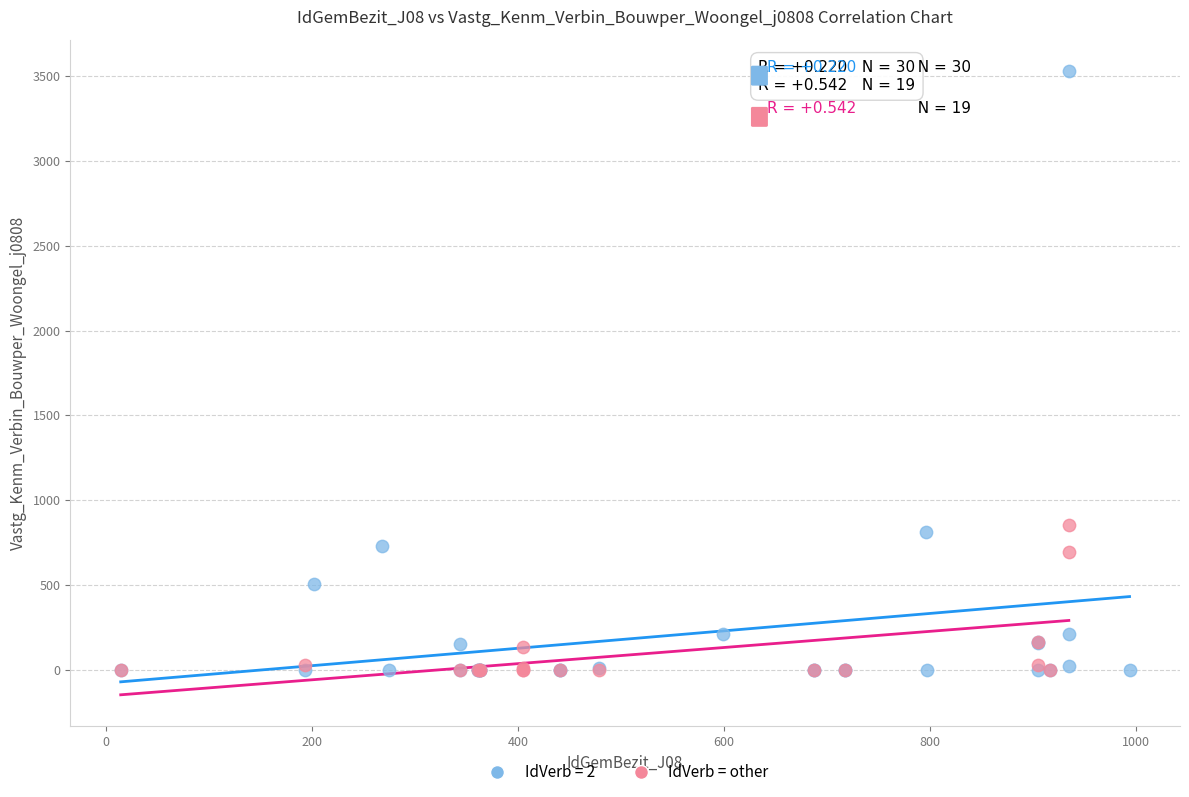

Which series contains the highest Y value?

IdVerb = 2